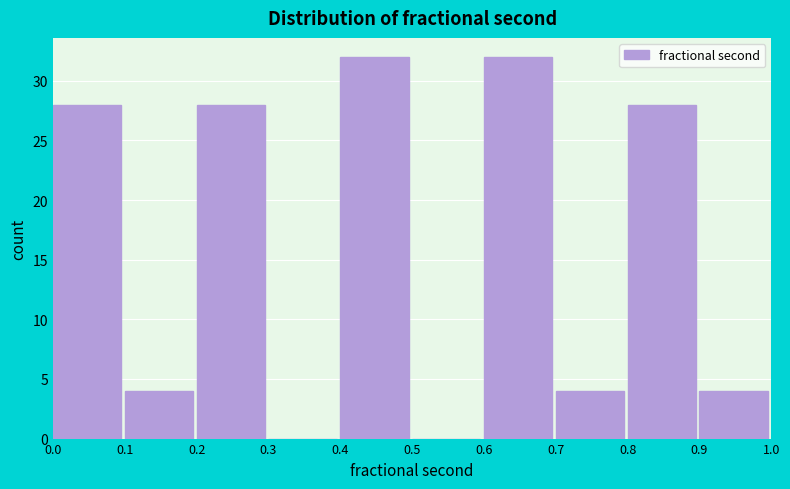

How tall is the bar that spans 0.4 to 0.5 on the x-axis? The values are not printed on the chart, so give them approximately, as read against the axis.

32